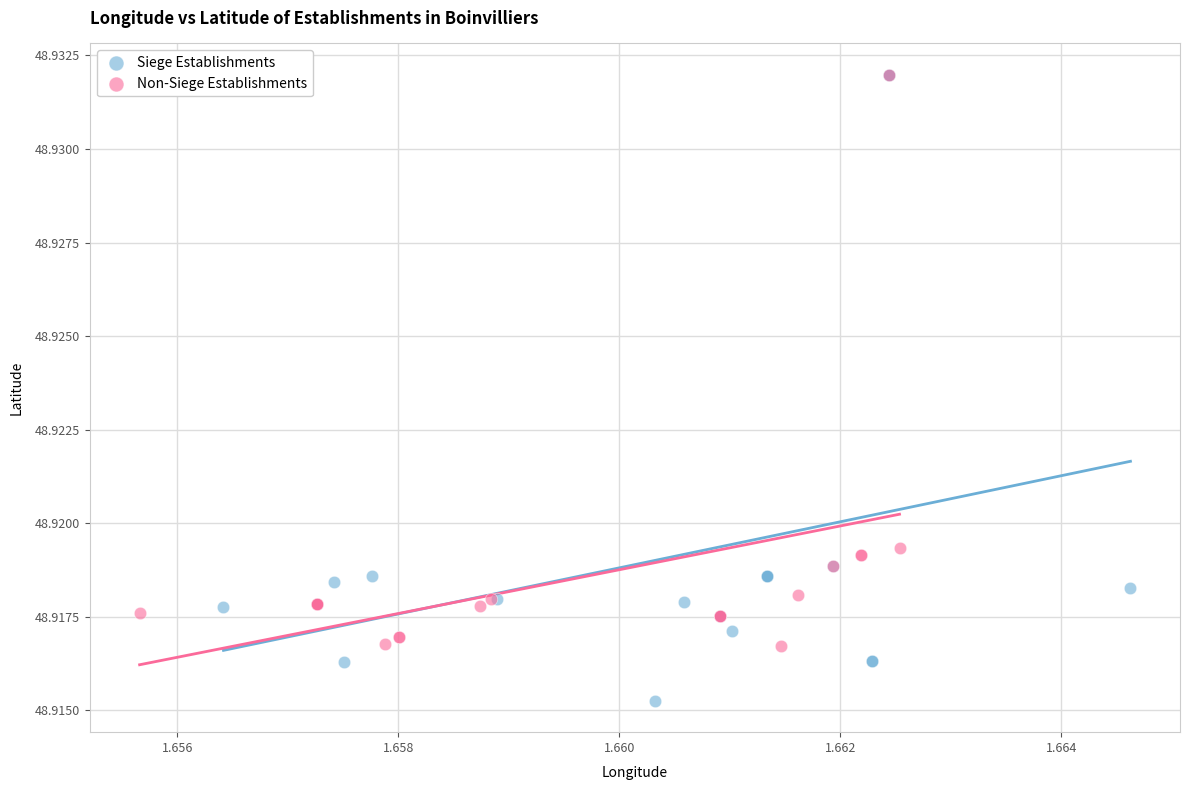

Which series has the largest Y range (max minus min)?

Siege Establishments